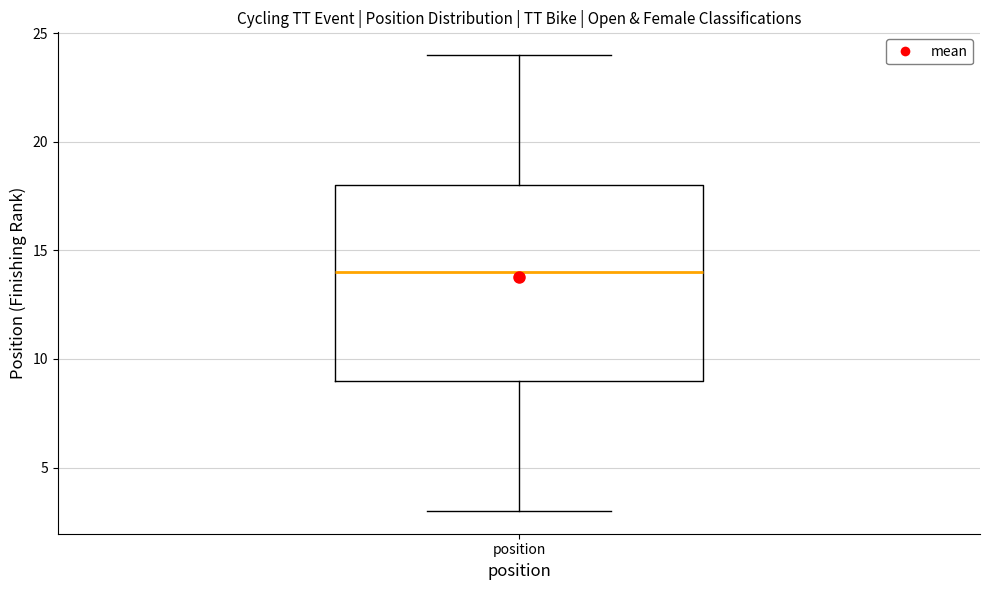

Transcribe this box plot: give where the median line is, the range the box spans, and where the two whiskers end, as read against the y-axis. The values are not printed on the chart, so give them approximately, as read against the axis.

median 14, box 9 to 18, whiskers 3 to 24